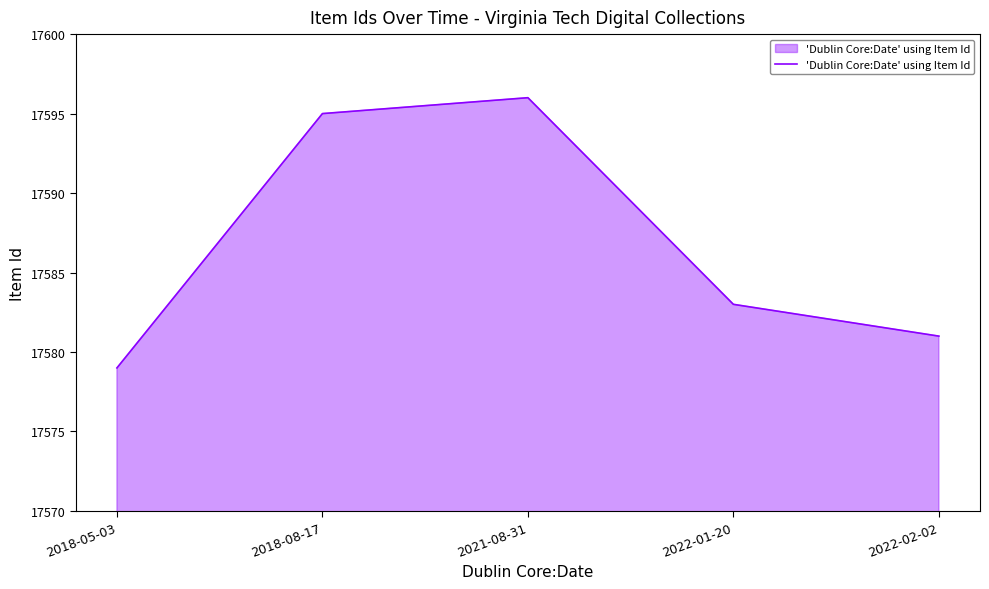

True or false: the data shows 17583 at 2022-01-20.

True